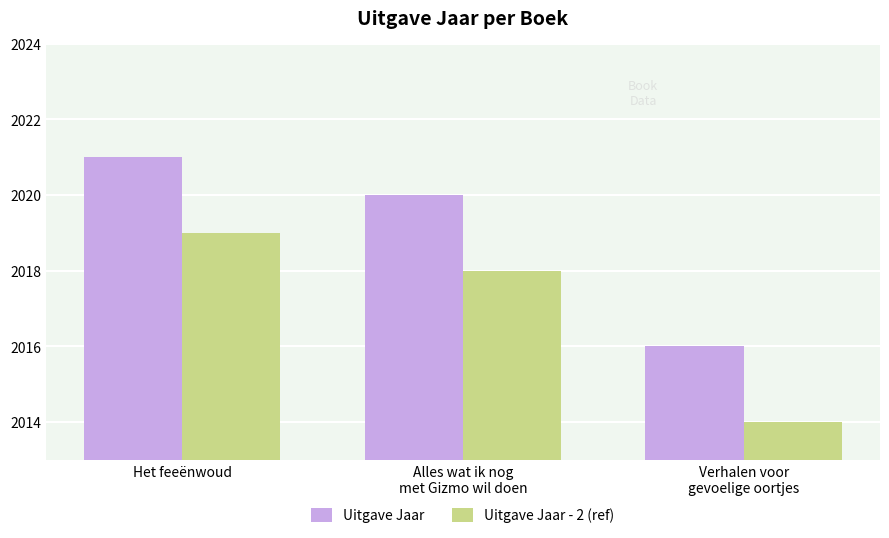

What is the spread (max minus min) of values at Het feeënwoud?

2